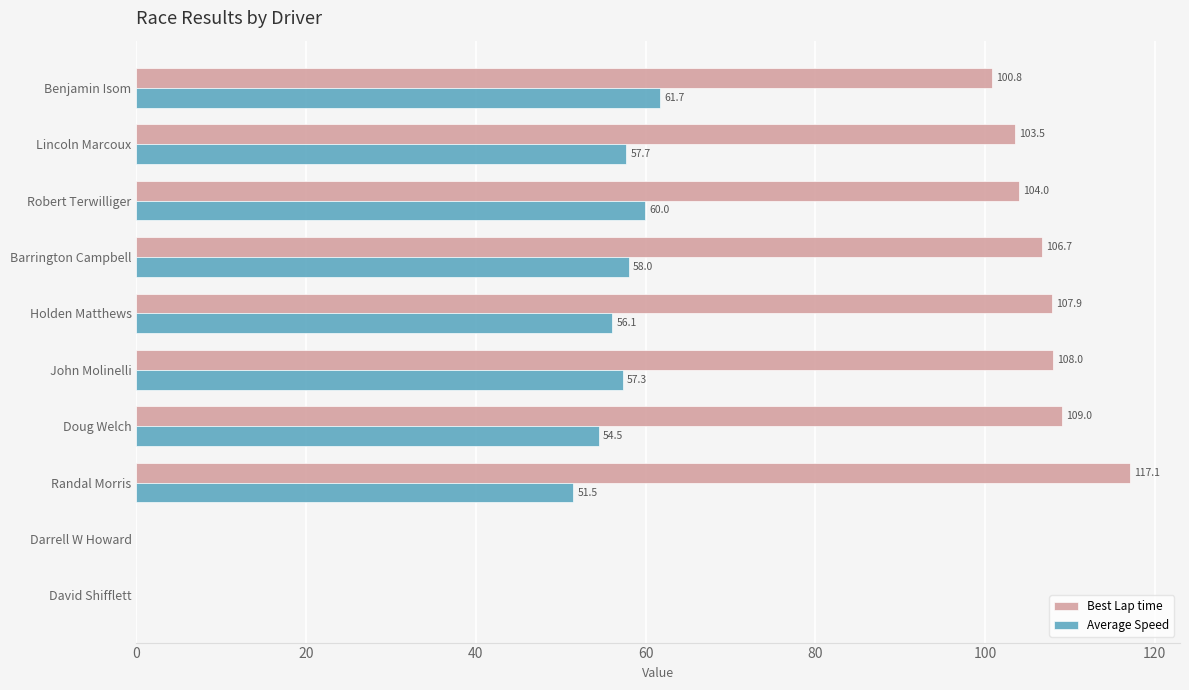

The value of Best Lap time at Doug Welch is 109.0. True or false?

True